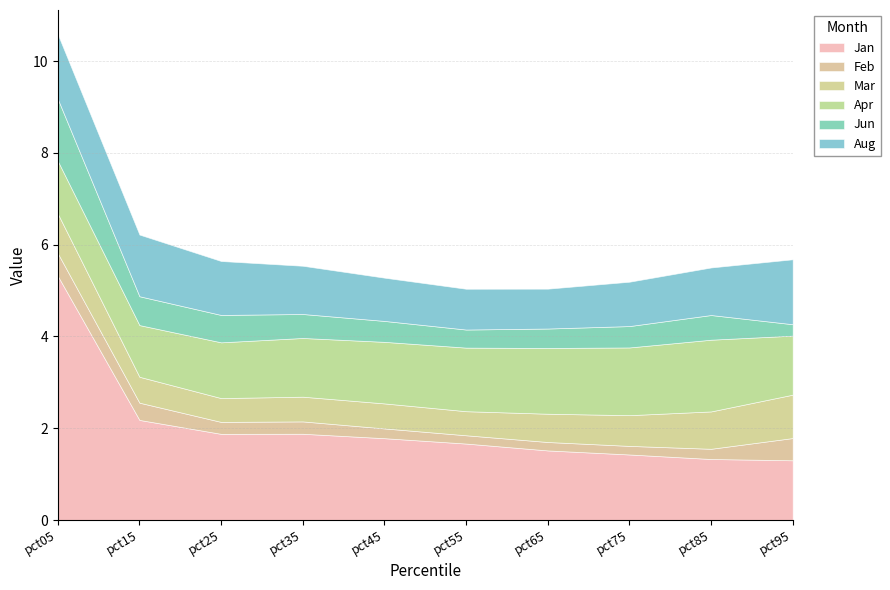

What is the minimum value for Jan?

1.3